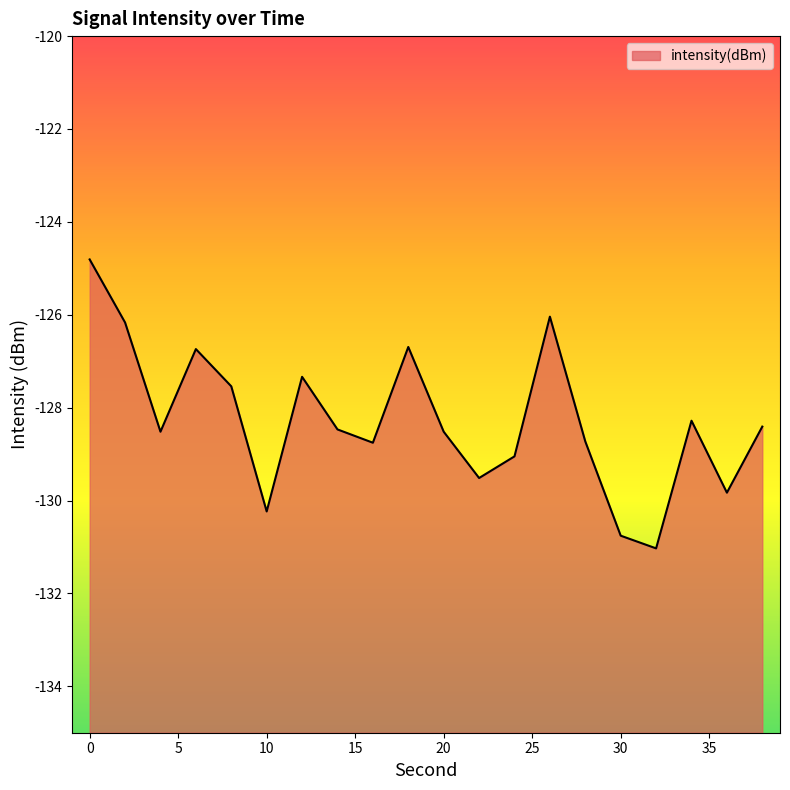

What is the value of the 9th point from the left?

-128.8